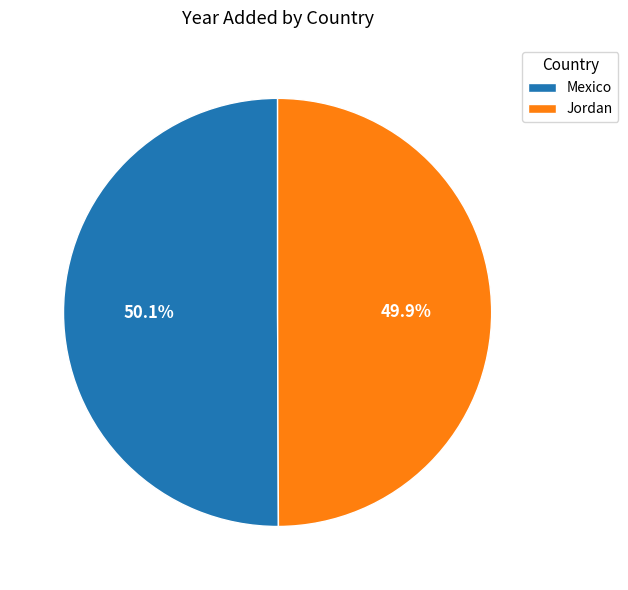

To the nearest percent, what is the combined percentage of Mexico and Jordan?

100%